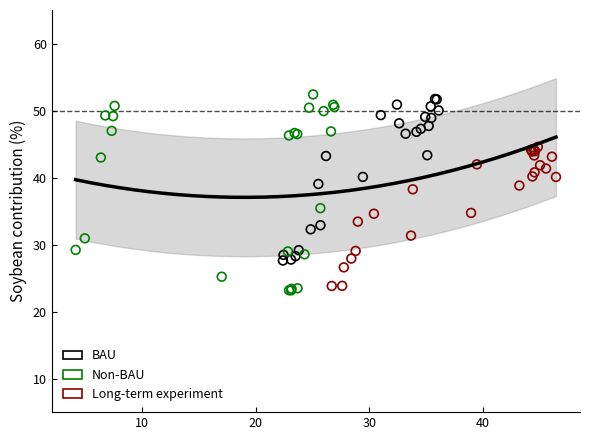

Which series has the widest spread of Y values?

Non-BAU